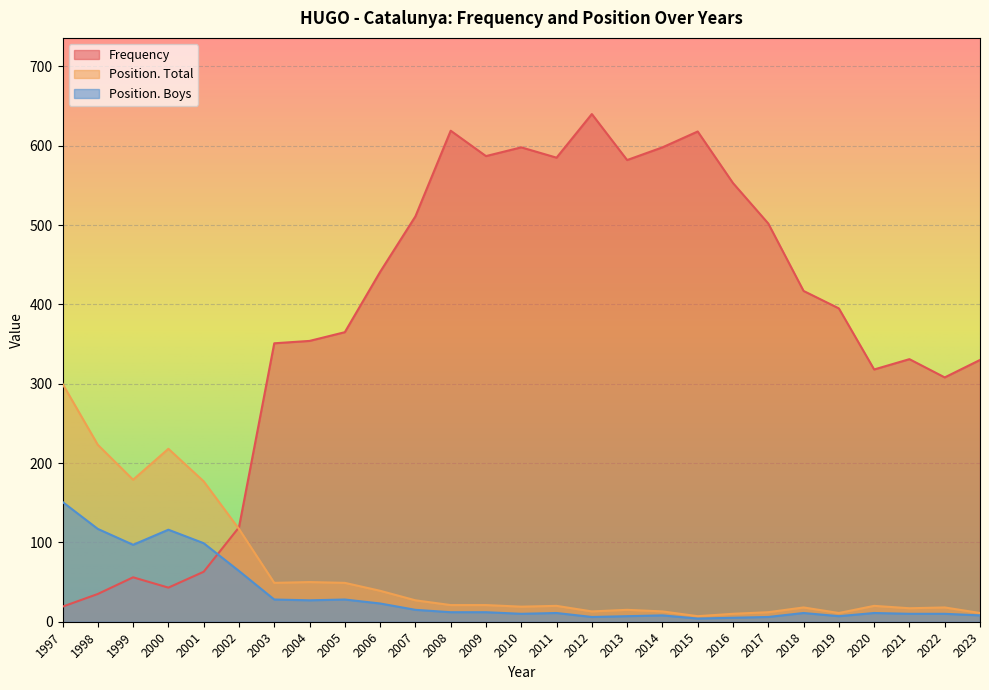

Which has a higher value, 2012 or 2017?

2012